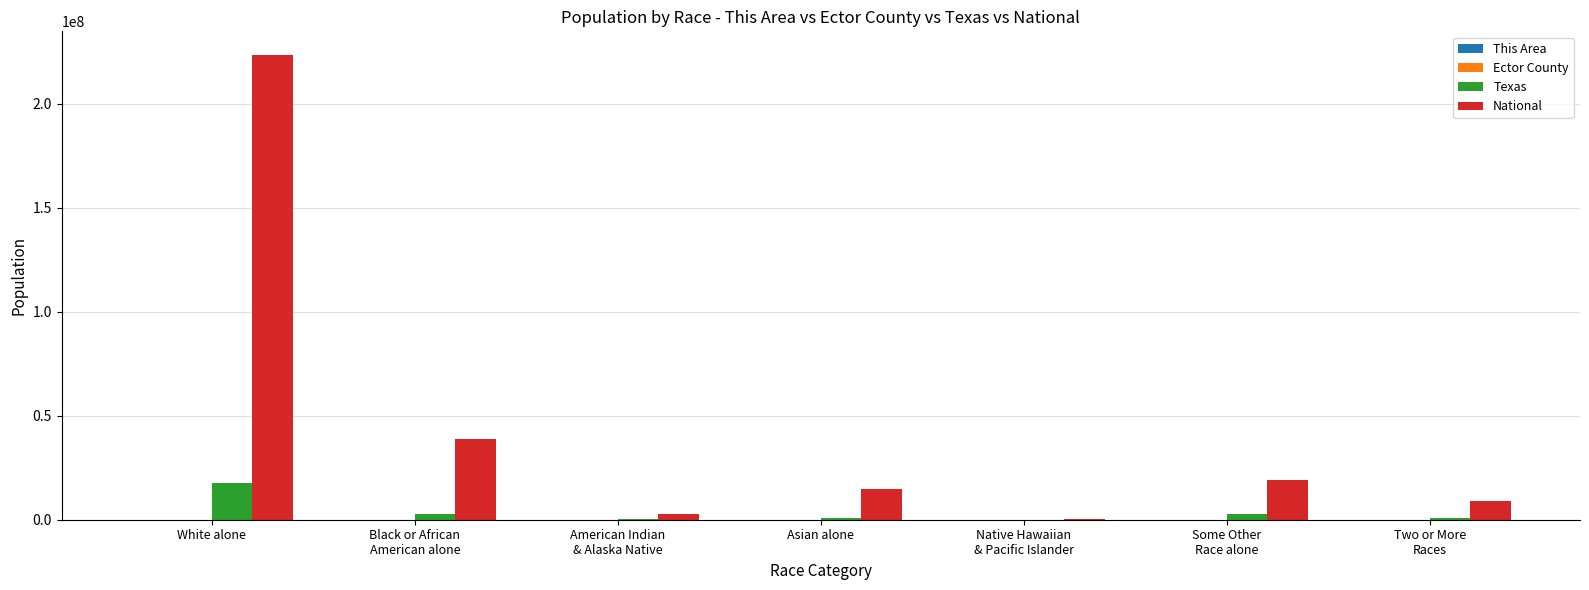

Which category has the highest value across all series?

White alone